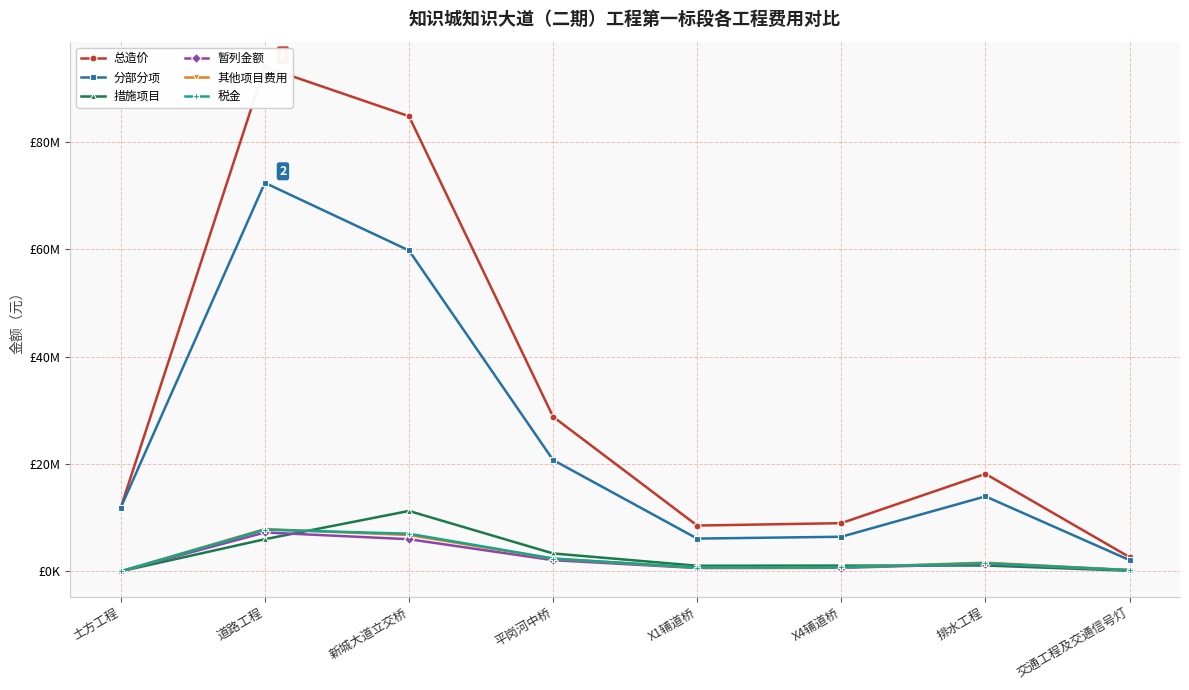

How many data points in 措施项目 are less than 1081637?

4